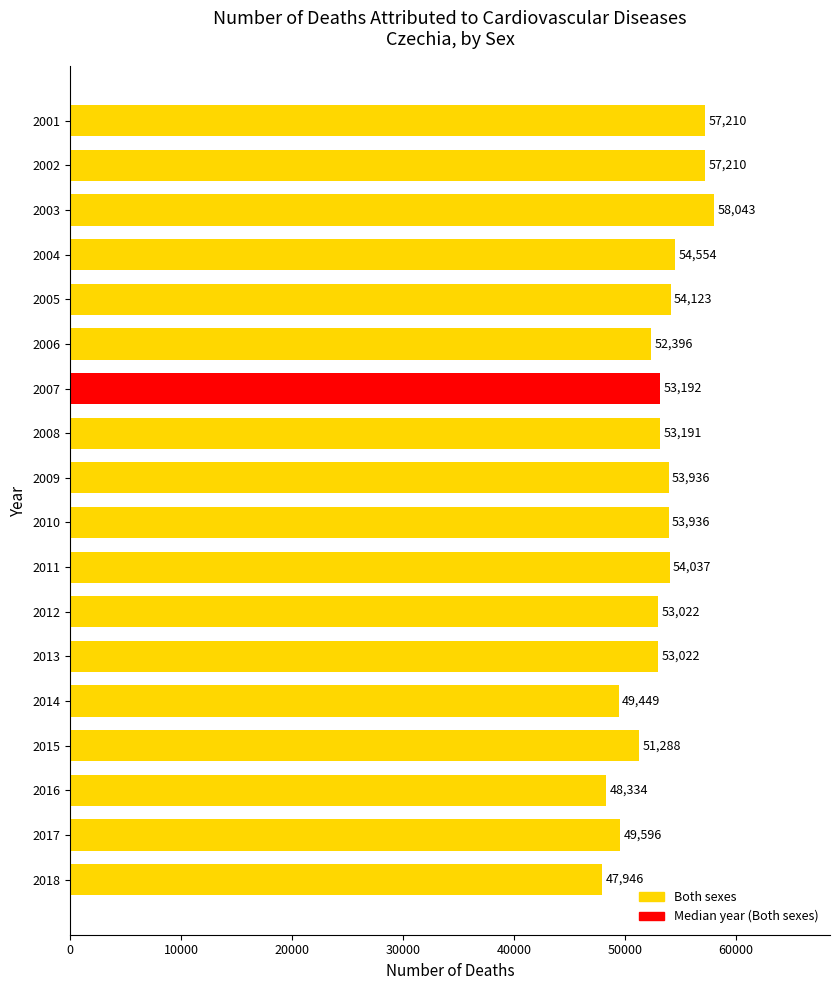

How many bars are there in total?

18